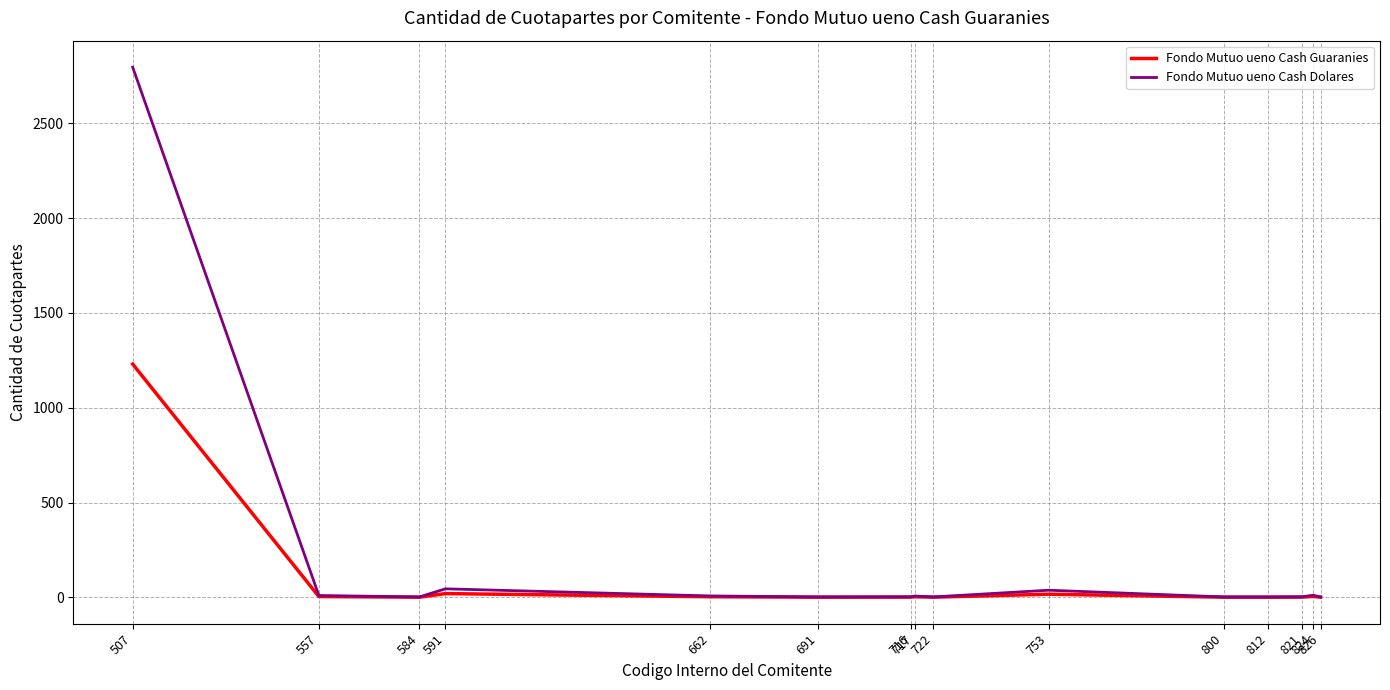

What is the approximate value of Fondo Mutuo ueno Cash Dolares at 716?

3.1